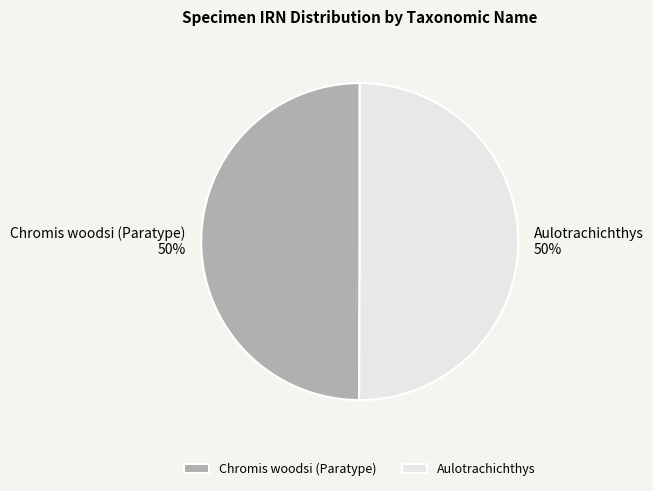

The Aulotrachichthys slice represents 50% of the pie. True or false?

True